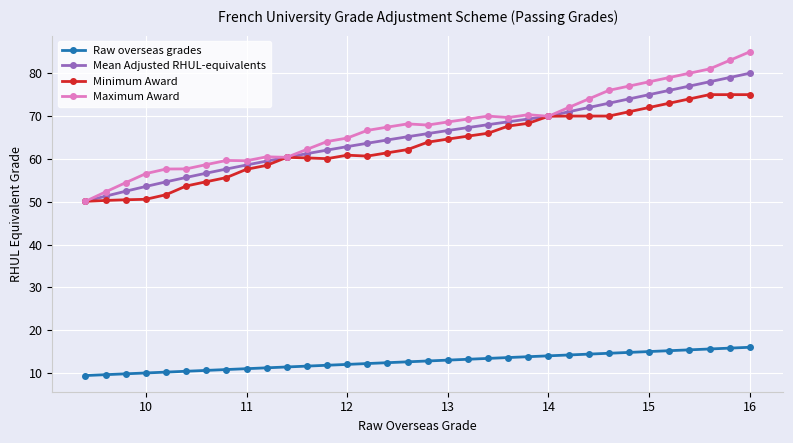

True or false: Raw overseas grades has more than 0 points higher than both neighbors.

False